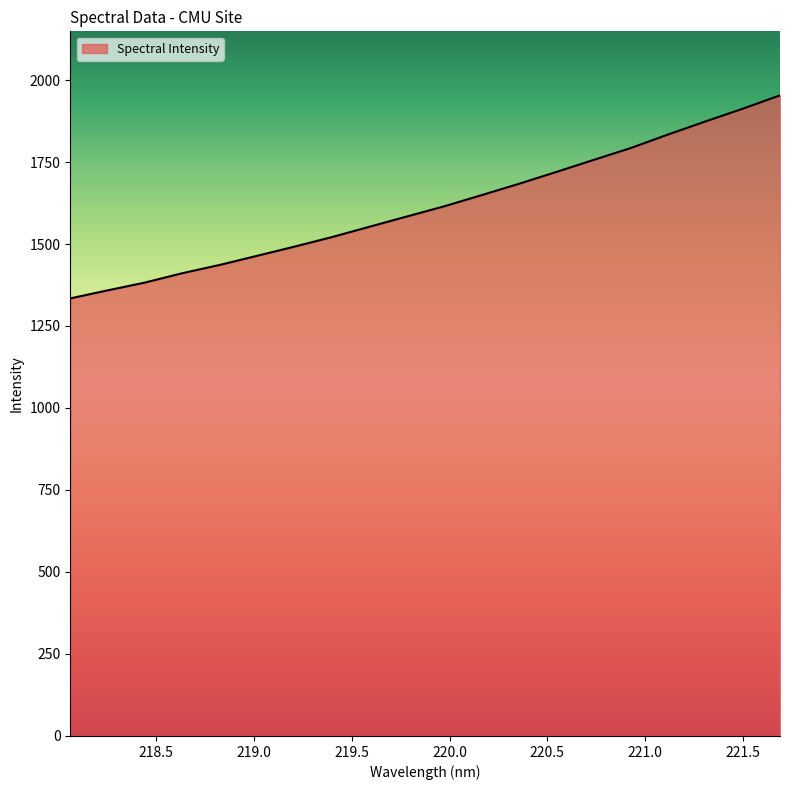

What is the difference between the maximum and minimum values?

618.9